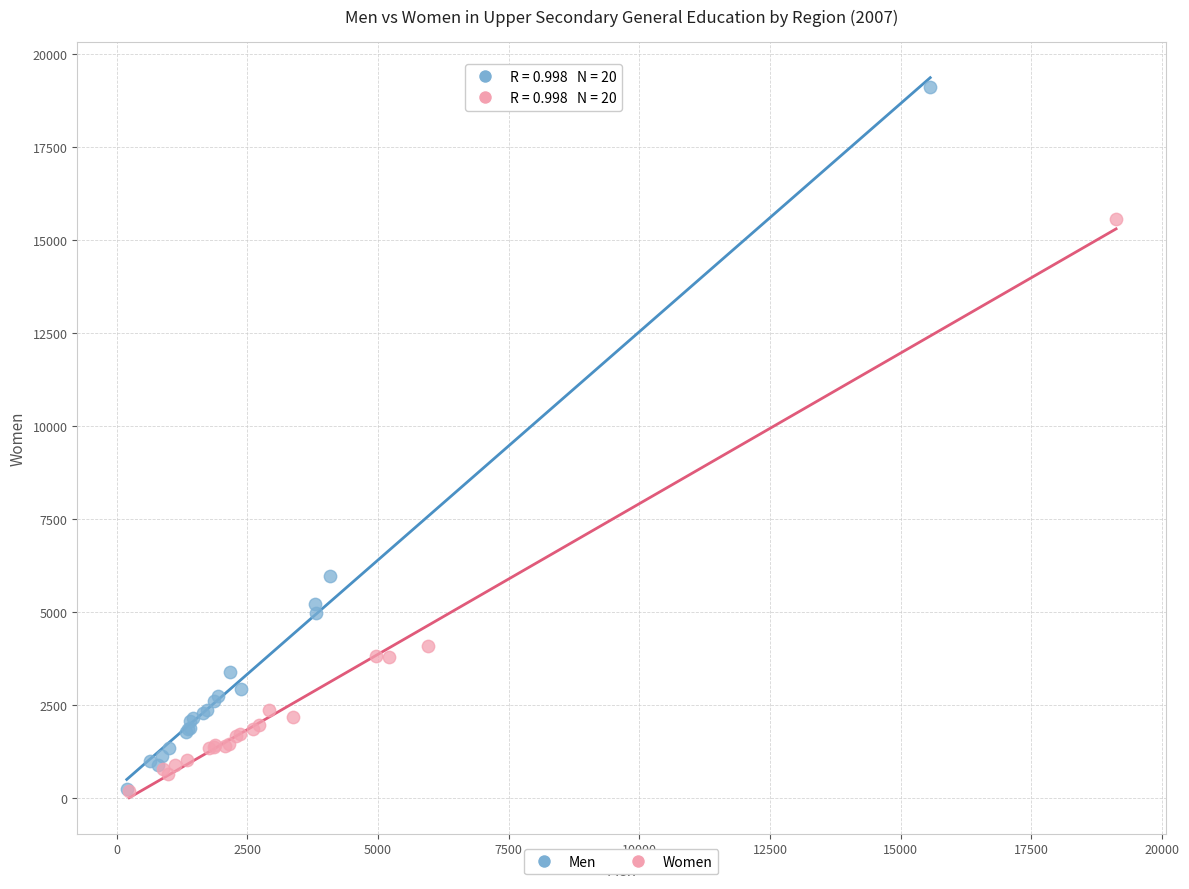

Which series has the widest spread of Y values?

Men